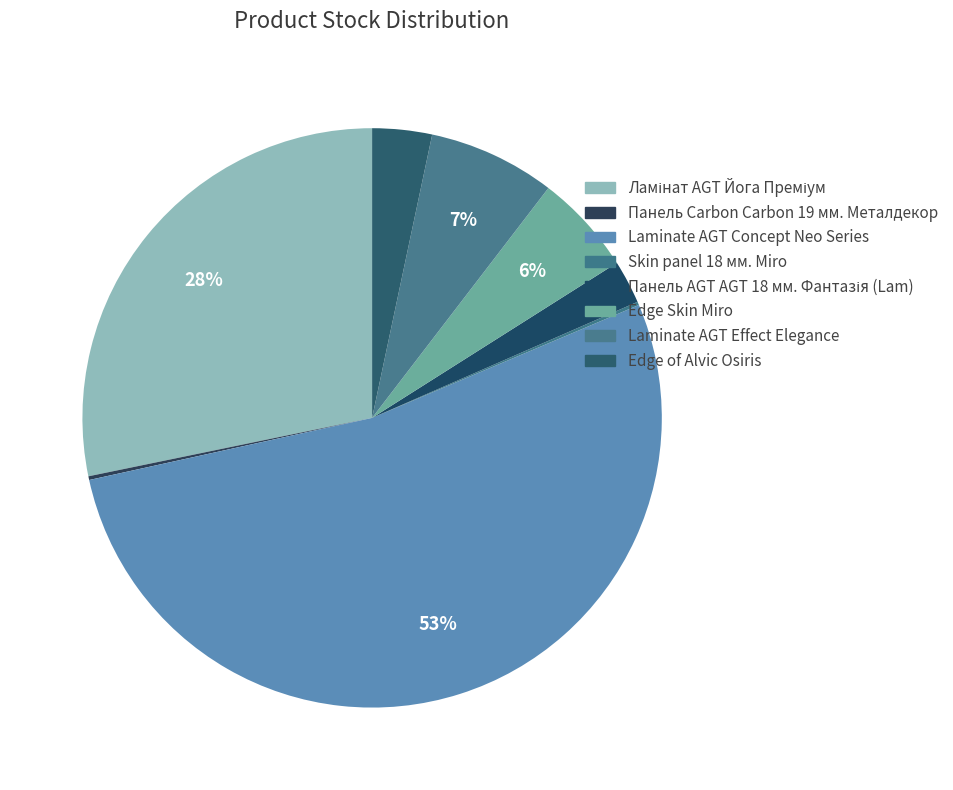

To the nearest percent, what portion does Edge of Alvic Osiris represent?

3%